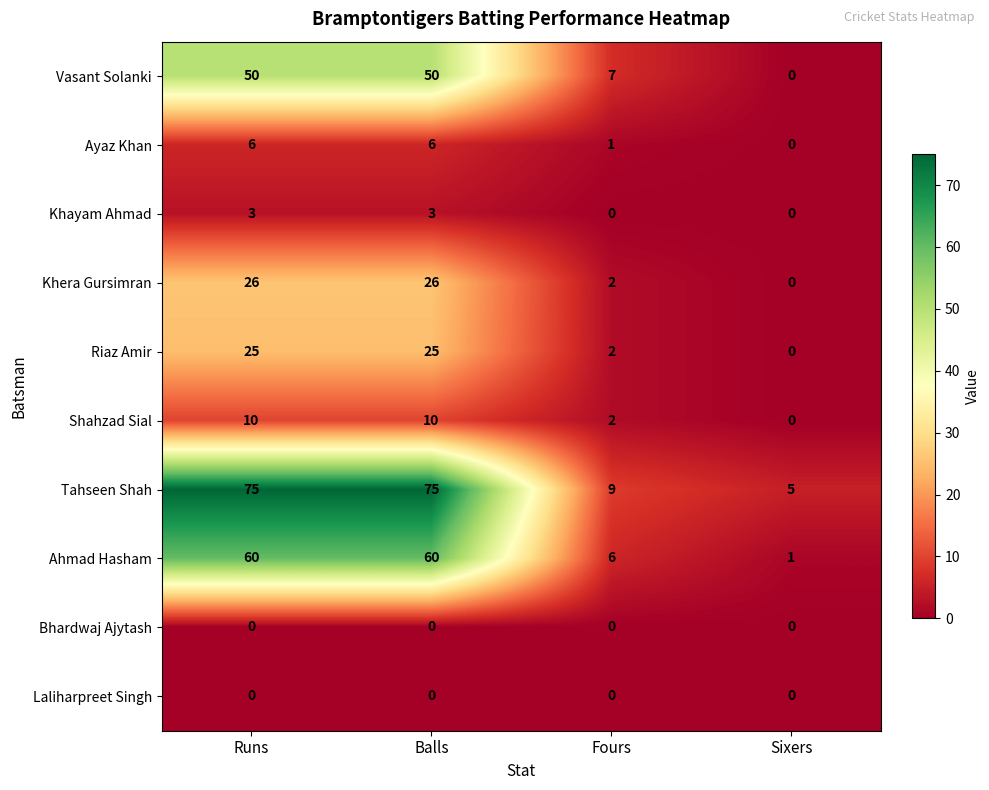

Which series has the widest spread of values?

Tahseen Shah